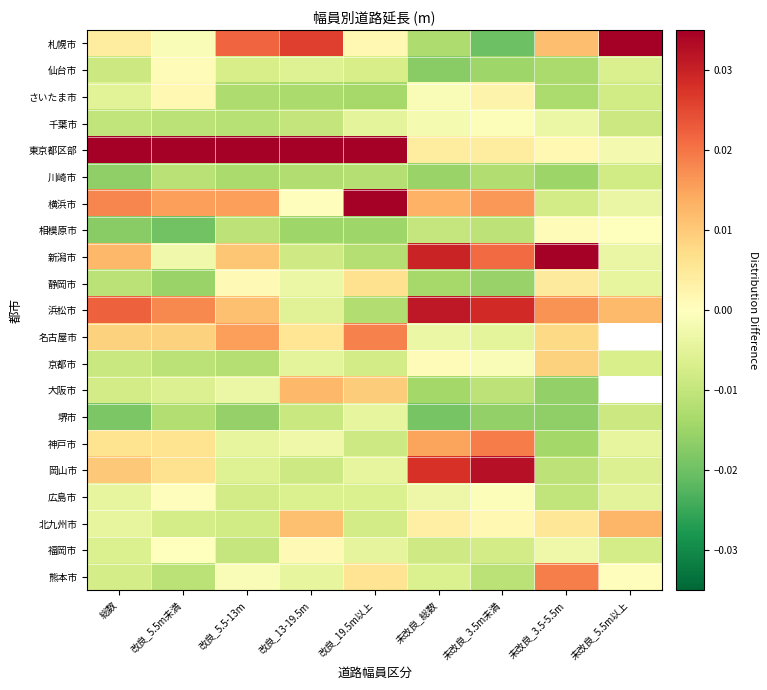

Which series has the largest range (max minus min)?

札幌市